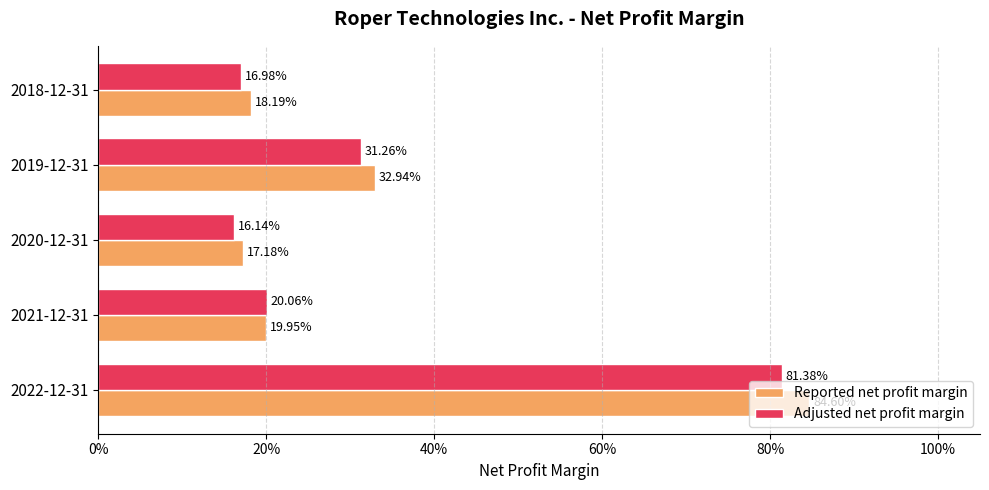

Count the Adjusted net profit margin values in the range 0 to 1.

5